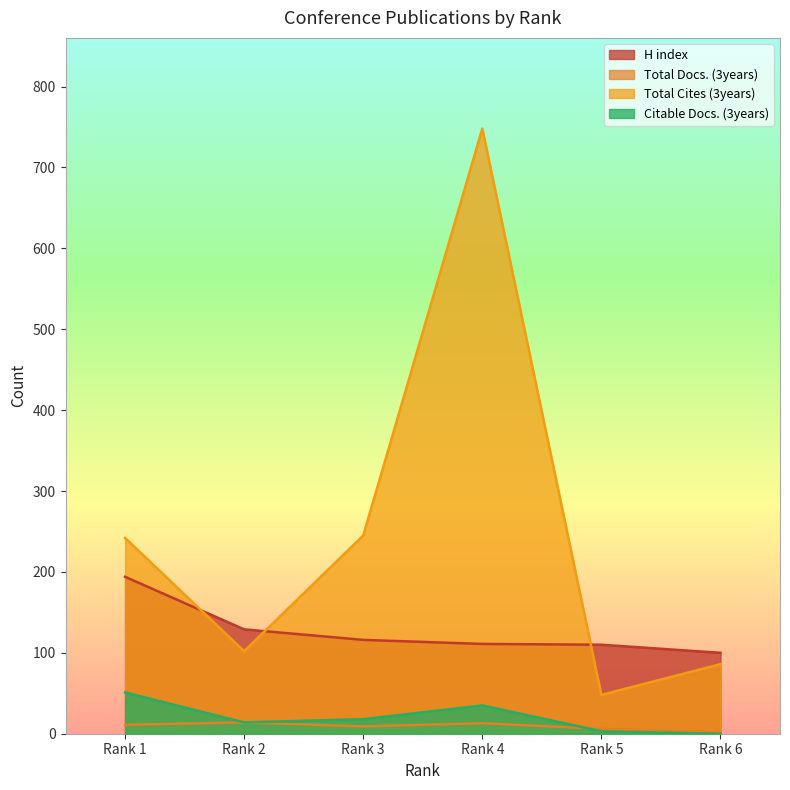

True or false: H index and Total Cites (3years) intersect in this chart.

True